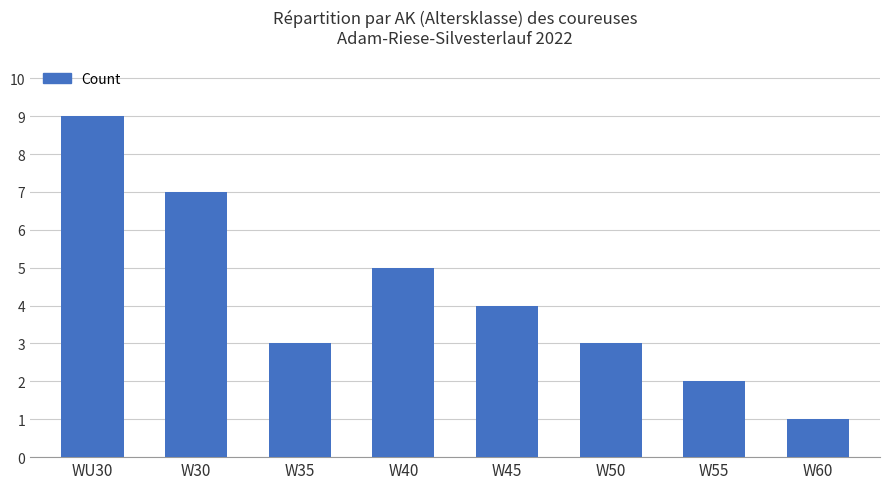

The value at W45 is 1. True or false?

False